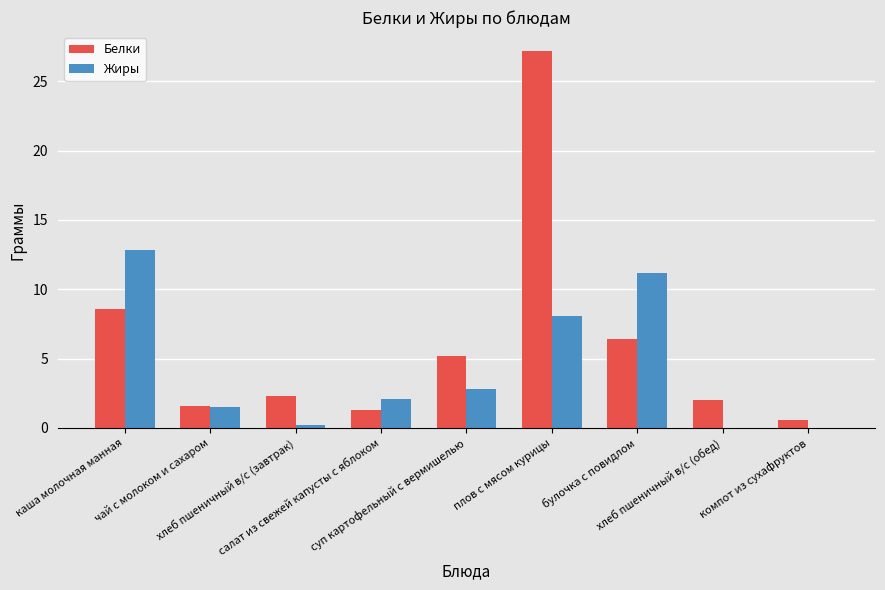

At which category is the sum across all series the highest?

плов с мясом курицы